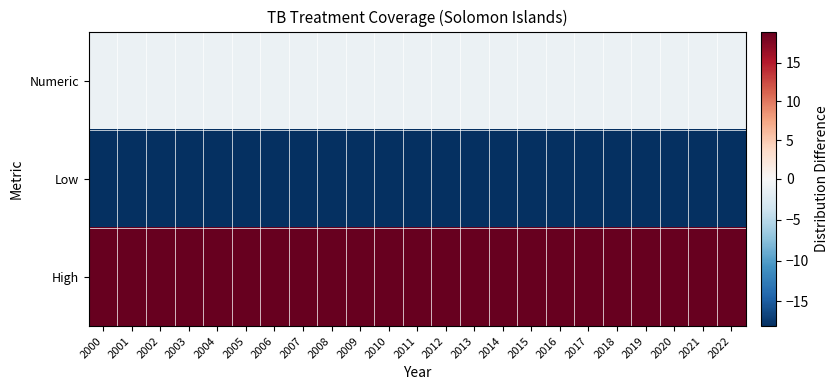

At 2011, list the series in order from largest to smallest.

High, Numeric, Low